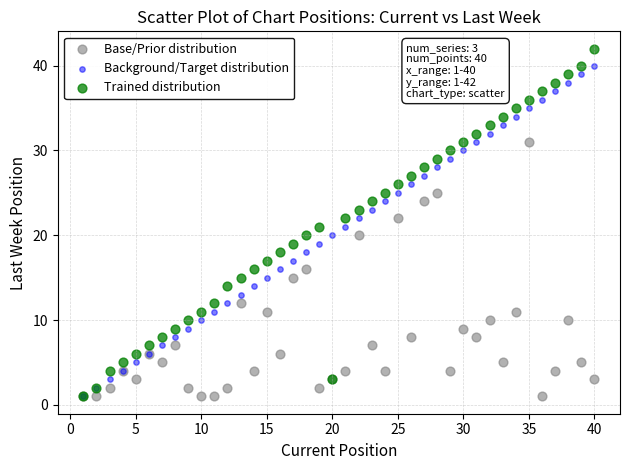

Which series has the widest spread of Y values?

Trained distribution